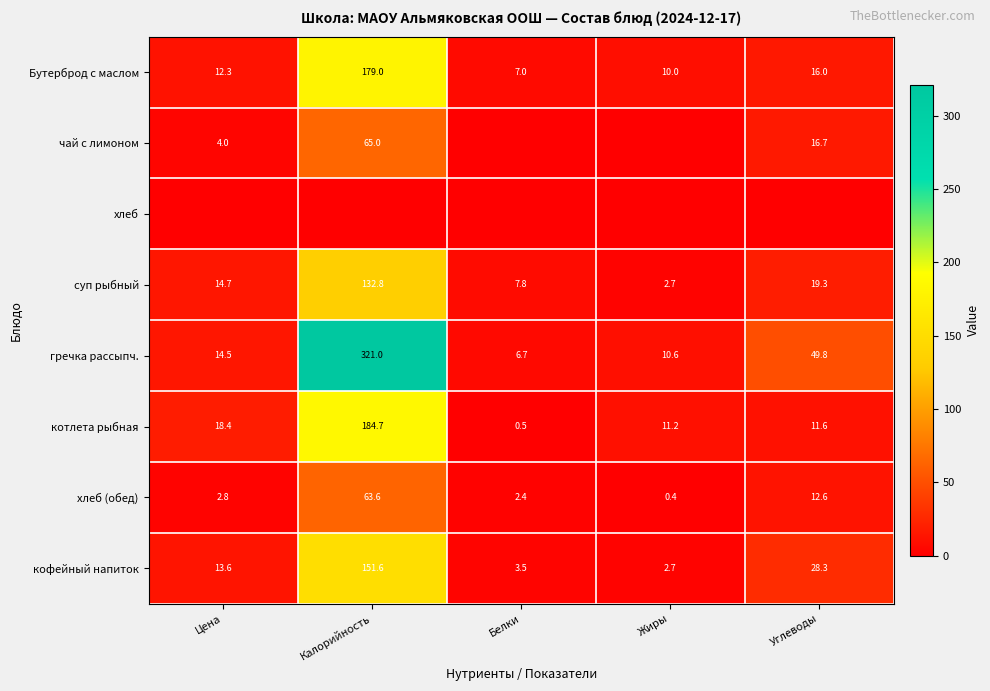

Where is Бутерброд с маслом nearest to the value 93?

Углеводы